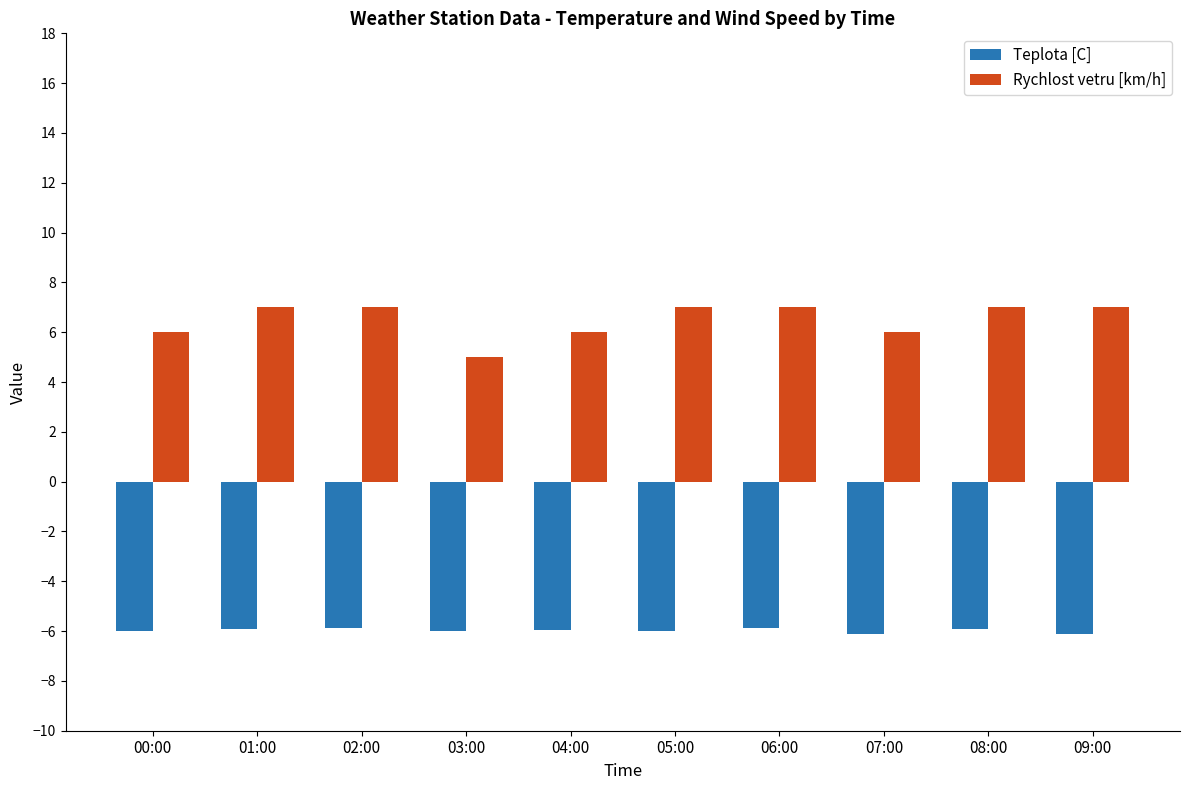

How many bars are there in each group?

2